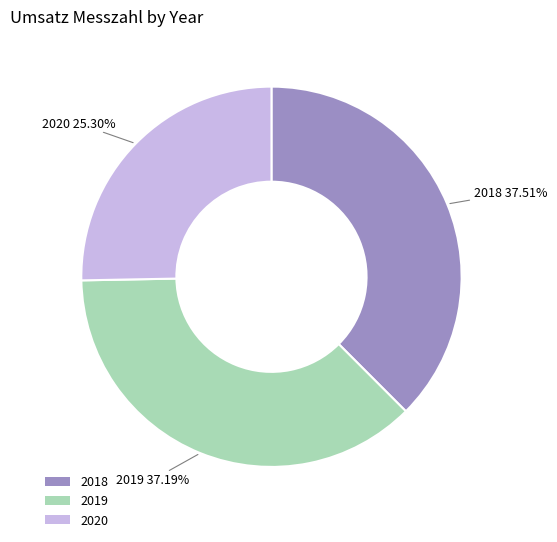

Between 2018 and 2020, which is larger?

2018